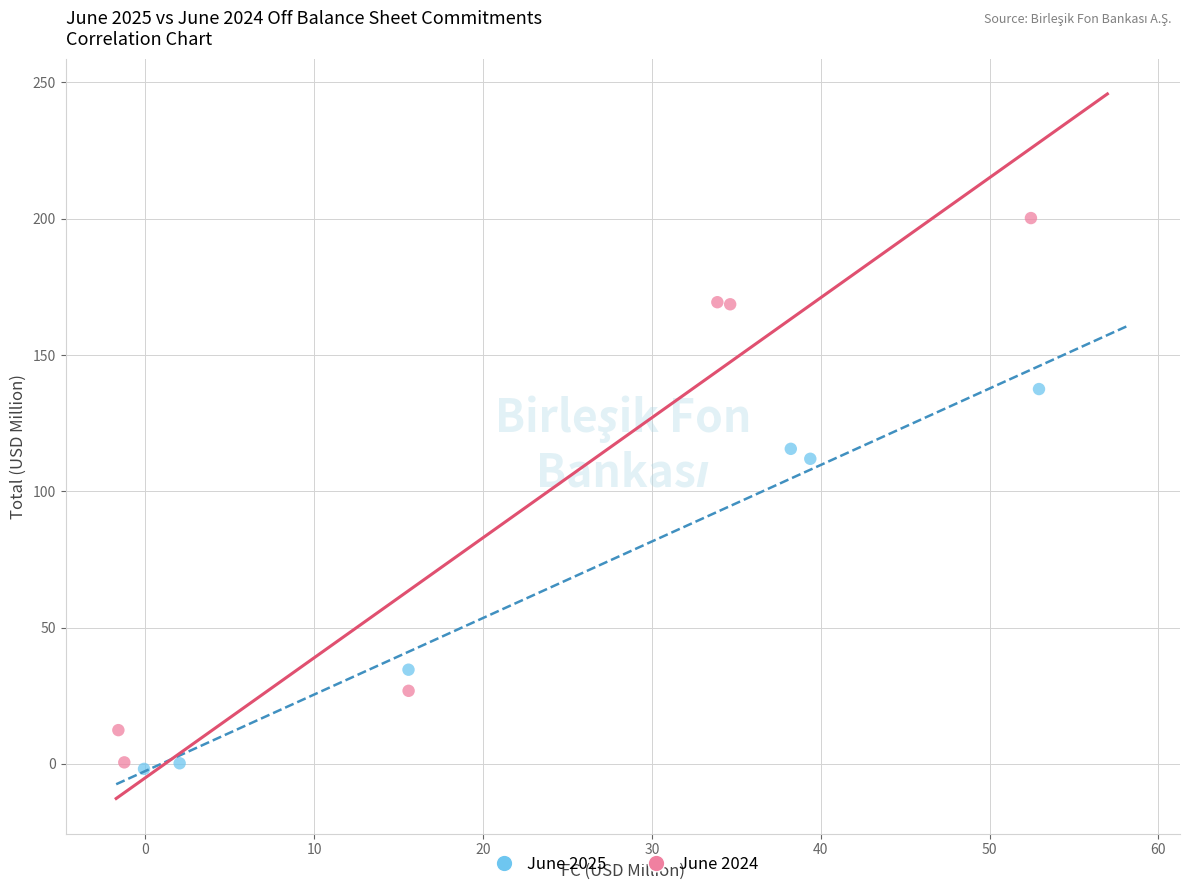

Which series reaches the minimum Y coordinate?

June 2025